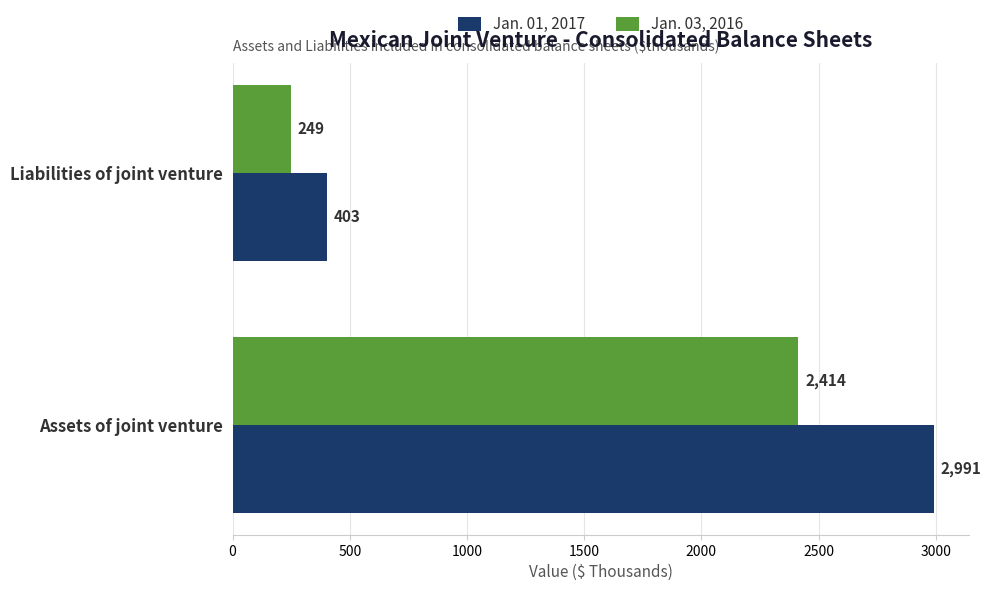

List the series in order of their peak value, lowest first.

Jan. 03, 2016, Jan. 01, 2017